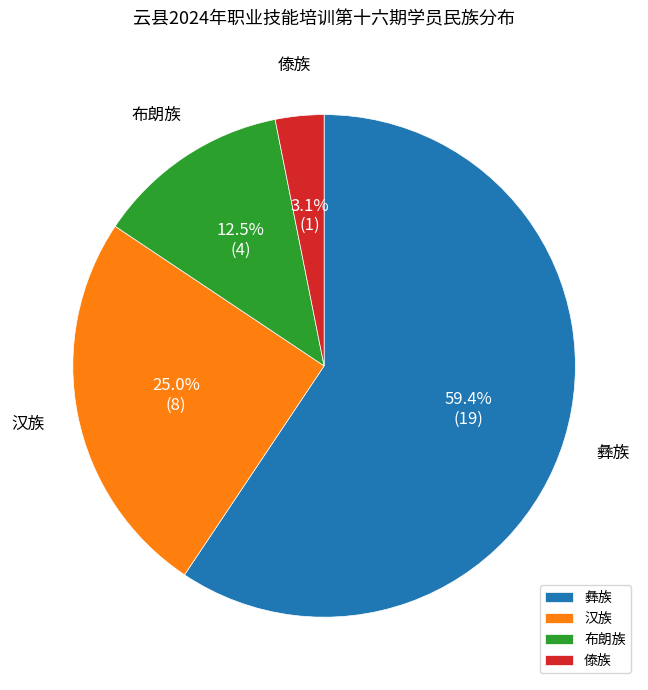

Is the sum of 傣族 and 布朗族 greater than half?

No